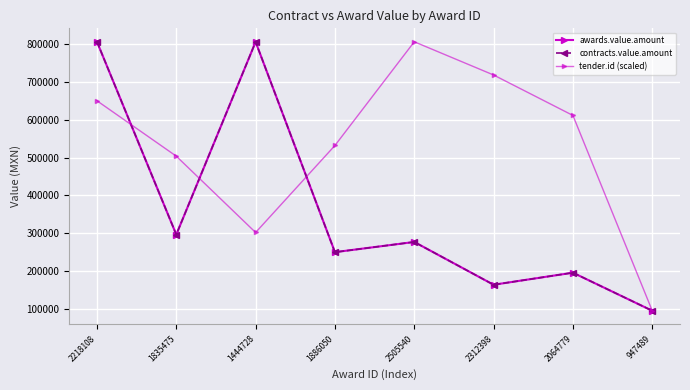

Reading right to left, transcribe all the data shown in this chart.

awards.value.amount: 95000.0	195689.7	163790.0	277017.2	250000.0	806500.0	296500.0	806814.7
contracts.value.amount: 95000.0	195689.7	163790.0	277017.2	250000.0	806500.0	296500.0	806814.7
tender.id (scaled): 95000.0	611884.9	718932.1	806814.7	532367.9	302092.7	504077.1	650702.3